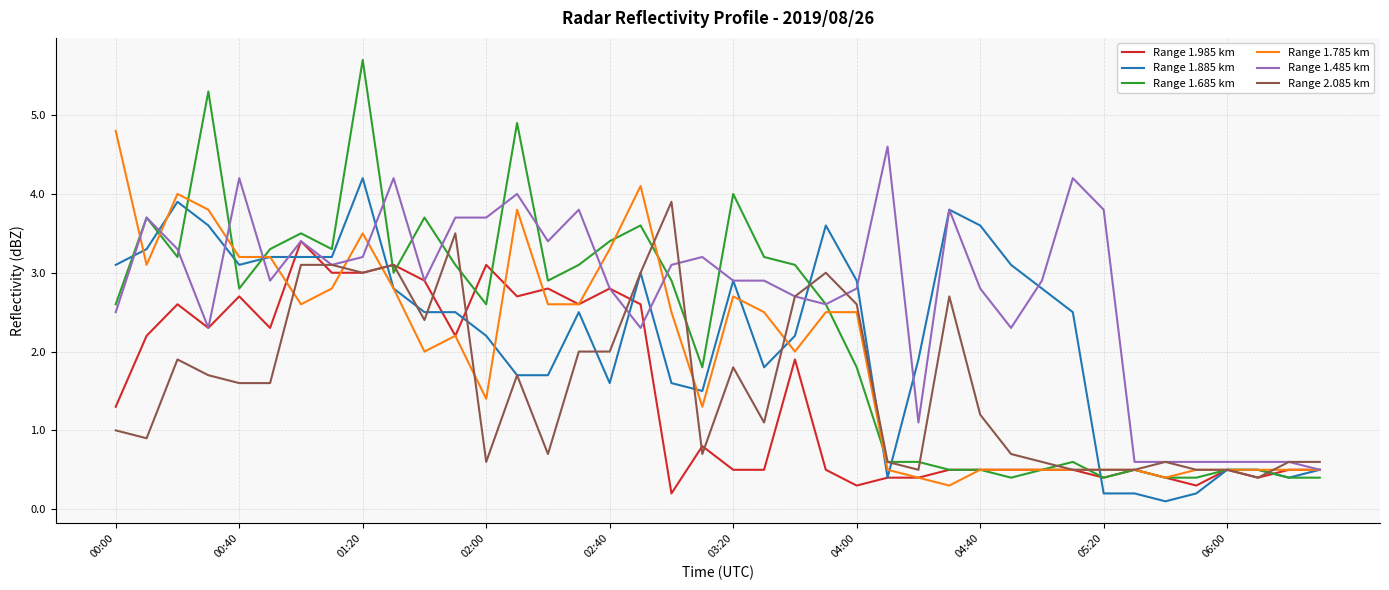

Reading left to right, list all the values displayed in this chart.

Range 1.985 km: 1.3	2.2	2.6	2.3	2.7	2.3	3.4	3.0	3.0	3.1	2.9	2.2	3.1	2.7	2.8	2.6	2.8	2.6	0.2	0.8	0.5	0.5	1.9	0.5	0.3	0.4	0.4	0.5	0.5	0.5	0.5	0.5	0.4	0.5	0.4	0.3	0.5	0.4	0.5	0.5
Range 1.885 km: 3.1	3.3	3.9	3.6	3.1	3.2	3.2	3.2	4.2	2.8	2.5	2.5	2.2	1.7	1.7	2.5	1.6	3.0	1.6	1.5	2.9	1.8	2.2	3.6	2.9	0.4	1.9	3.8	3.6	3.1	2.8	2.5	0.2	0.2	0.1	0.2	0.5	0.5	0.4	0.5
Range 1.685 km: 2.6	3.7	3.2	5.3	2.8	3.3	3.5	3.3	5.7	3.0	3.7	3.1	2.6	4.9	2.9	3.1	3.4	3.6	2.9	1.8	4.0	3.2	3.1	2.6	1.8	0.6	0.6	0.5	0.5	0.4	0.5	0.6	0.4	0.5	0.4	0.4	0.5	0.5	0.4	0.4
Range 1.785 km: 4.8	3.1	4.0	3.8	3.2	3.2	2.6	2.8	3.5	2.8	2.0	2.2	1.4	3.8	2.6	2.6	3.3	4.1	2.5	1.3	2.7	2.5	2.0	2.5	2.5	0.5	0.4	0.3	0.5	0.5	0.5	0.5	0.5	0.5	0.4	0.5	0.5	0.5	0.5	0.5
Range 1.485 km: 2.5	3.7	3.3	2.3	4.2	2.9	3.4	3.1	3.2	4.2	2.9	3.7	3.7	4.0	3.4	3.8	2.8	2.3	3.1	3.2	2.9	2.9	2.7	2.6	2.8	4.6	1.1	3.8	2.8	2.3	2.9	4.2	3.8	0.6	0.6	0.6	0.6	0.6	0.6	0.5
Range 2.085 km: 1.0	0.9	1.9	1.7	1.6	1.6	3.1	3.1	3.0	3.1	2.4	3.5	0.6	1.7	0.7	2.0	2.0	3.0	3.9	0.7	1.8	1.1	2.7	3.0	2.6	0.6	0.5	2.7	1.2	0.7	0.6	0.5	0.5	0.5	0.6	0.5	0.5	0.4	0.6	0.6